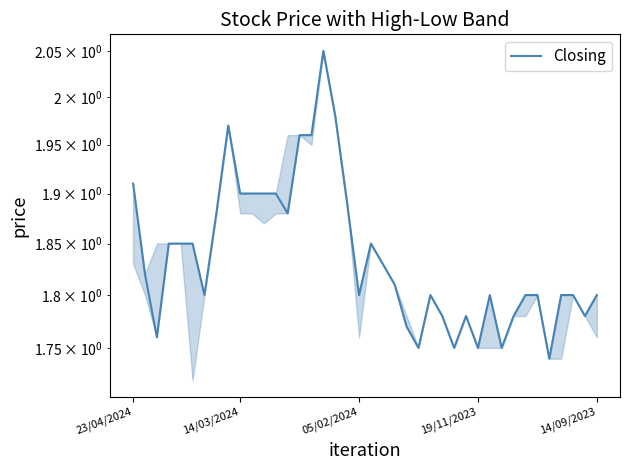

Reading left to right, list all the values displayed in this chart.

1.9	1.8	1.8	1.9	1.9	1.9	1.8	1.9	2.0	1.9	1.9	1.9	1.9	1.9	2.0	2.0	2.0	2.0	1.9	1.8	1.9	1.8	1.8	1.8	1.8	1.8	1.8	1.8	1.8	1.8	1.8	1.8	1.8	1.8	1.8	1.7	1.8	1.8	1.8	1.8